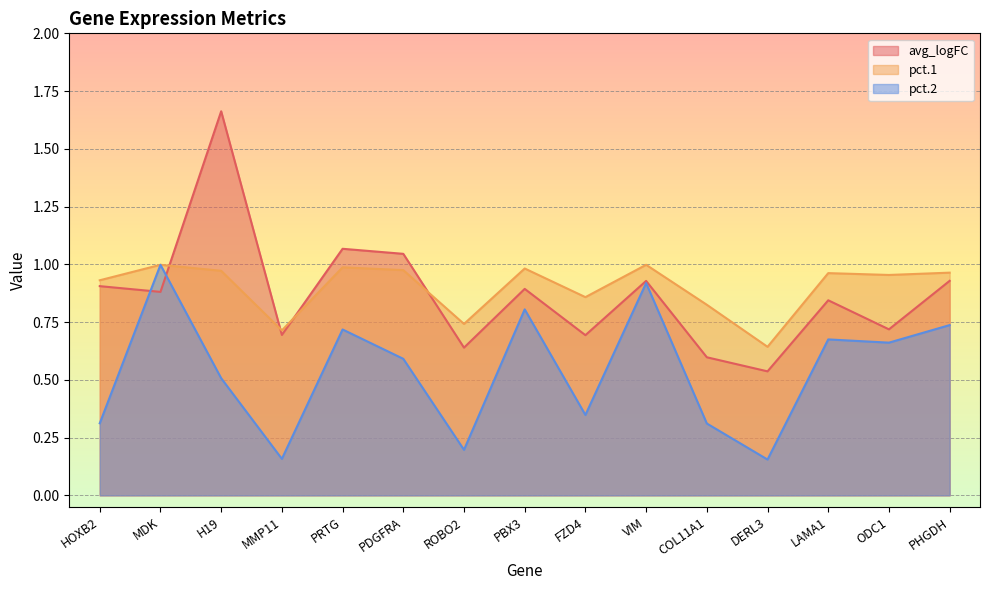

What is the difference between the second highest and minimum values in the pct.1 series?

0.4